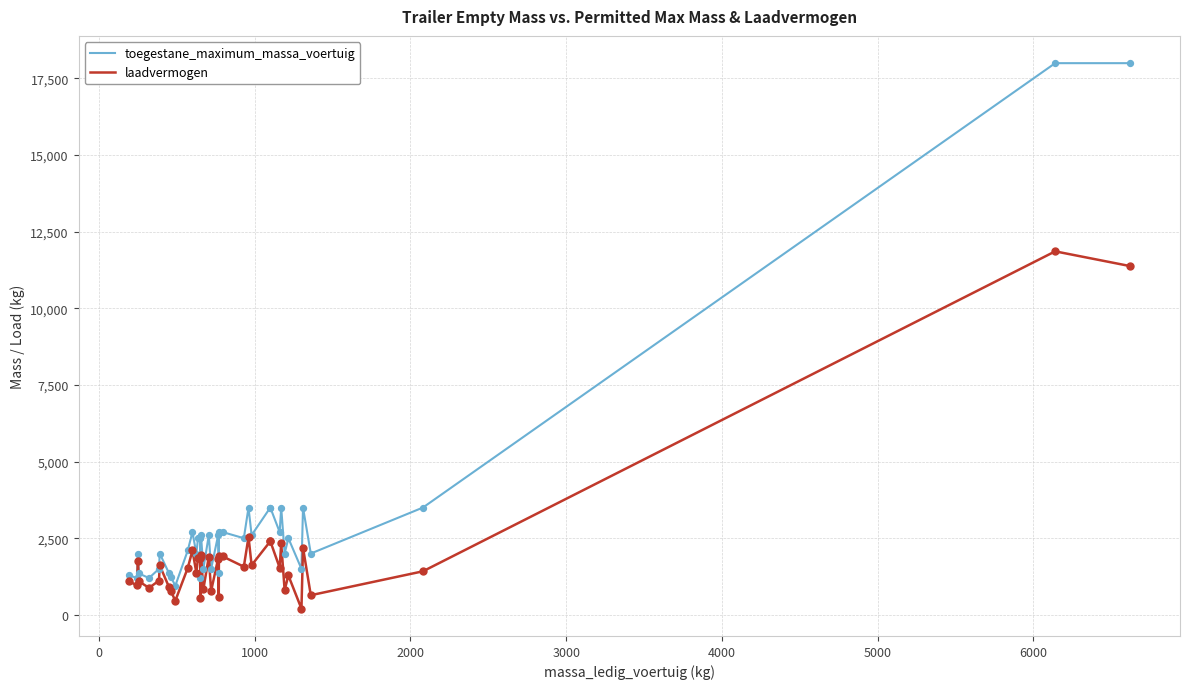

Which series reaches the maximum Y coordinate?

toegestane_maximum_massa_voertuig